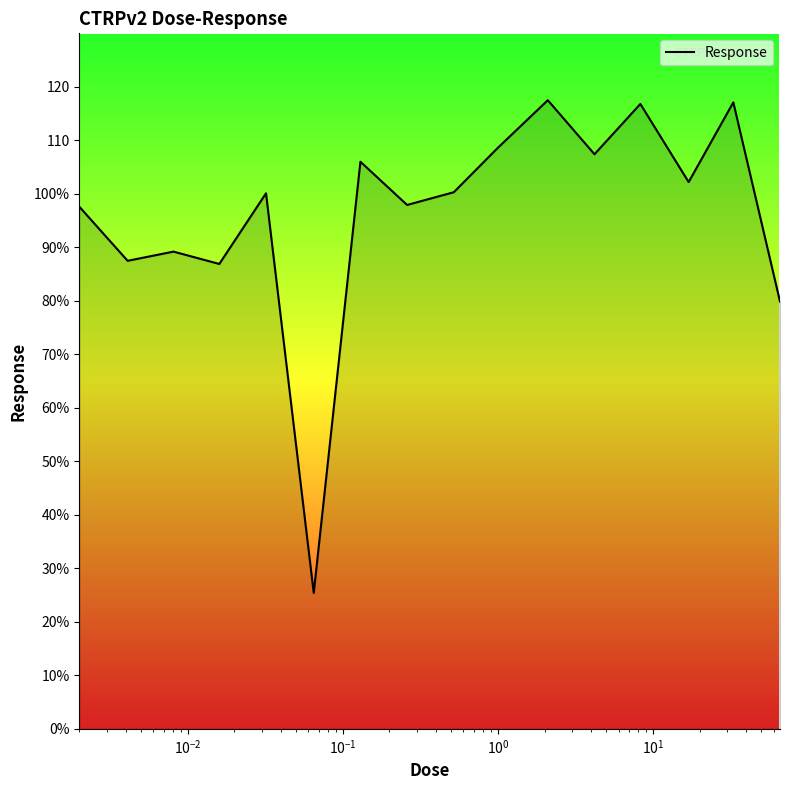

True or false: there are more than 2 points higher than both neighbors.

True